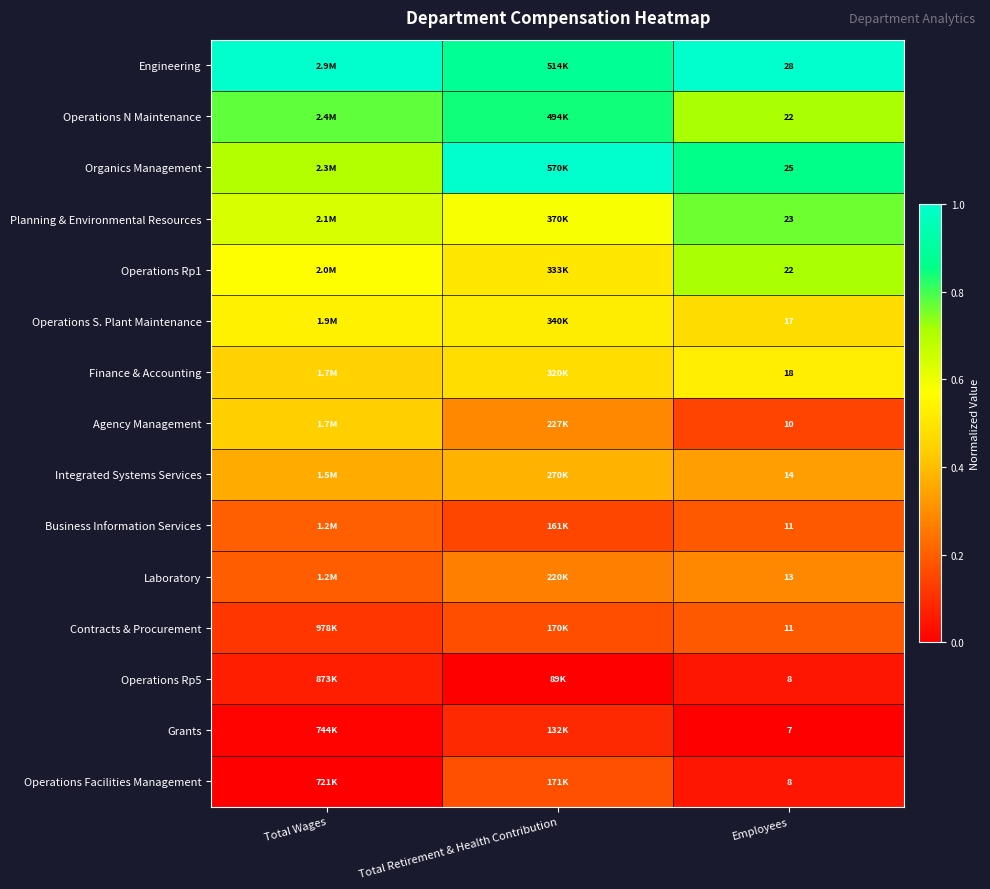

Is it true that Engineering equals 0.3 at Employees?

False